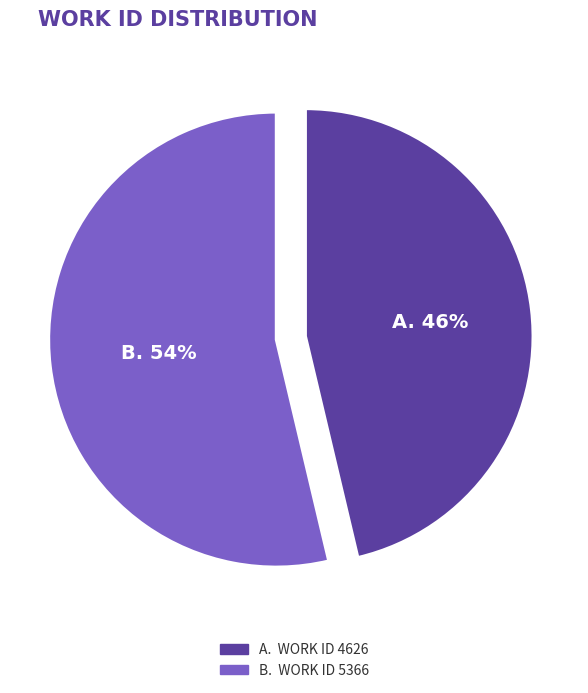

To the nearest percent, what is the average slice percentage?

50%